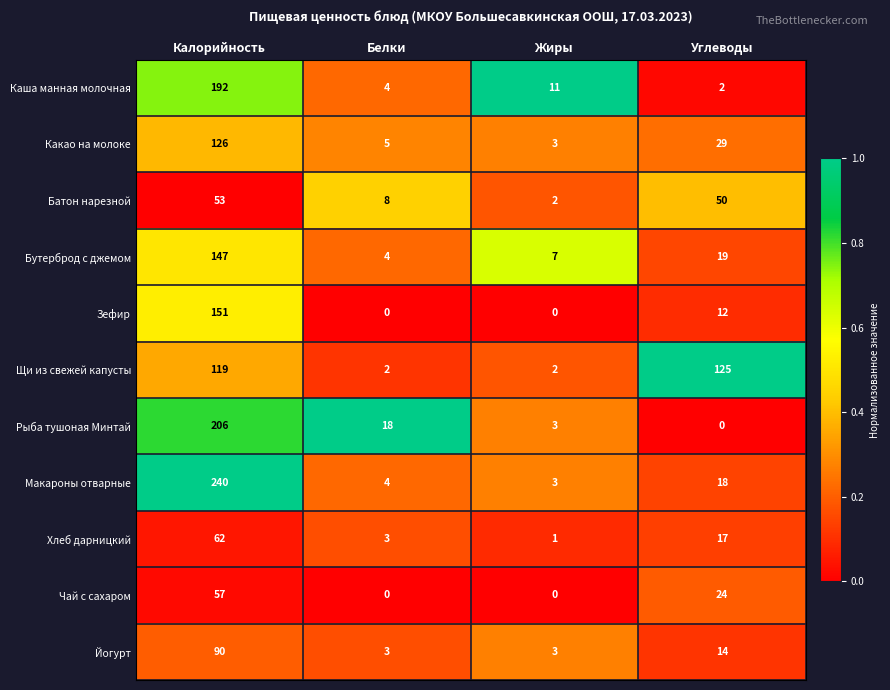

Which series has the largest total across all categories?

Макароны отварные